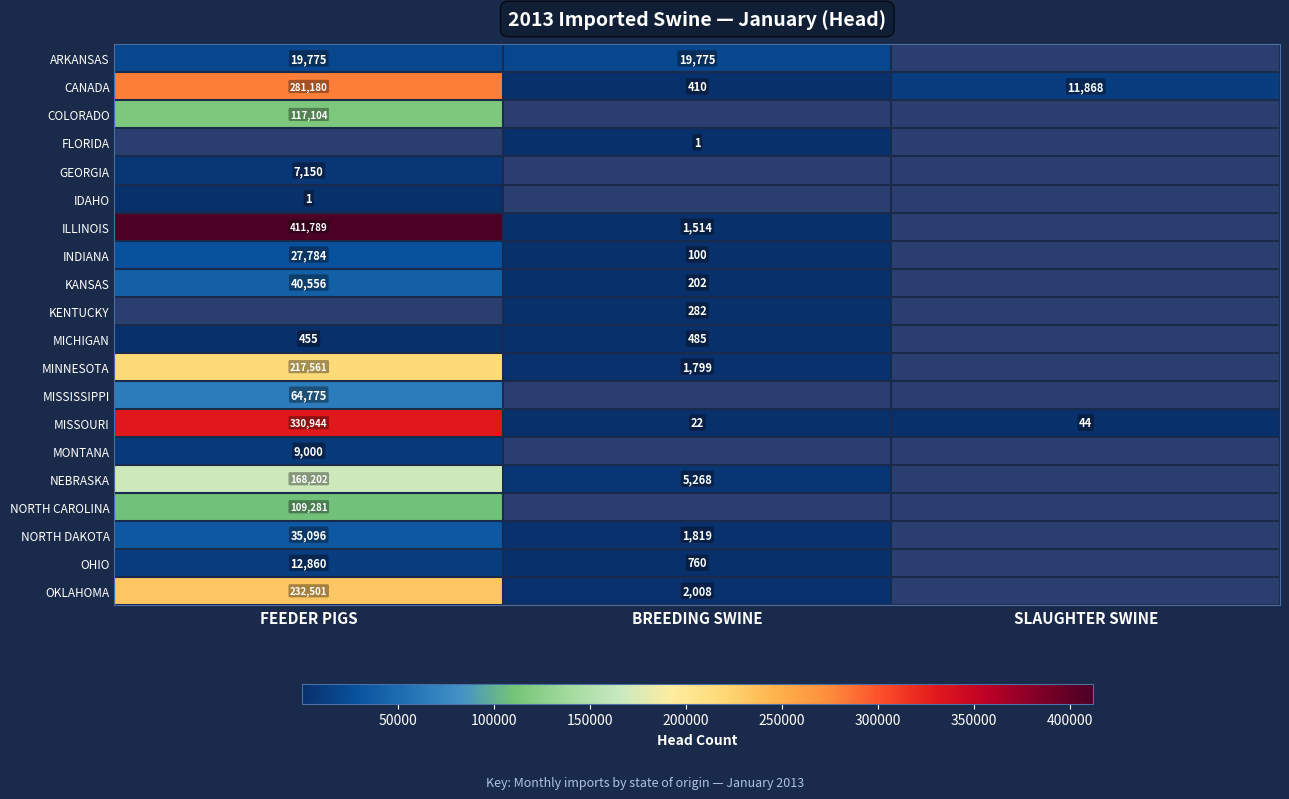

Rank the categories by CANADA value from lowest to highest.

BREEDING SWINE, SLAUGHTER SWINE, FEEDER PIGS